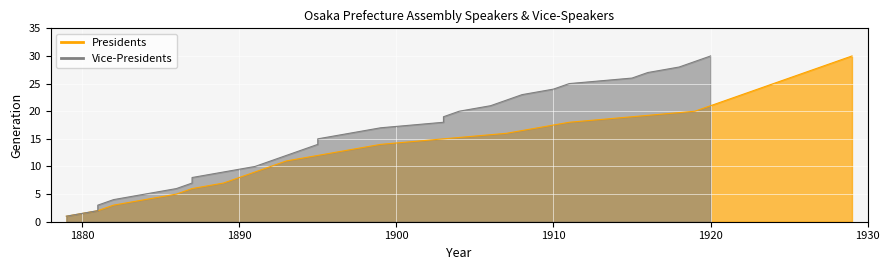

What is the value of the Presidents point at the 29th from the left?

29